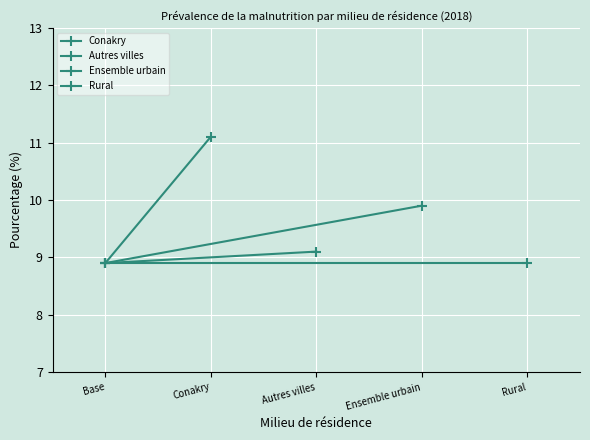

What is the minimum value shown in the chart?

8.9